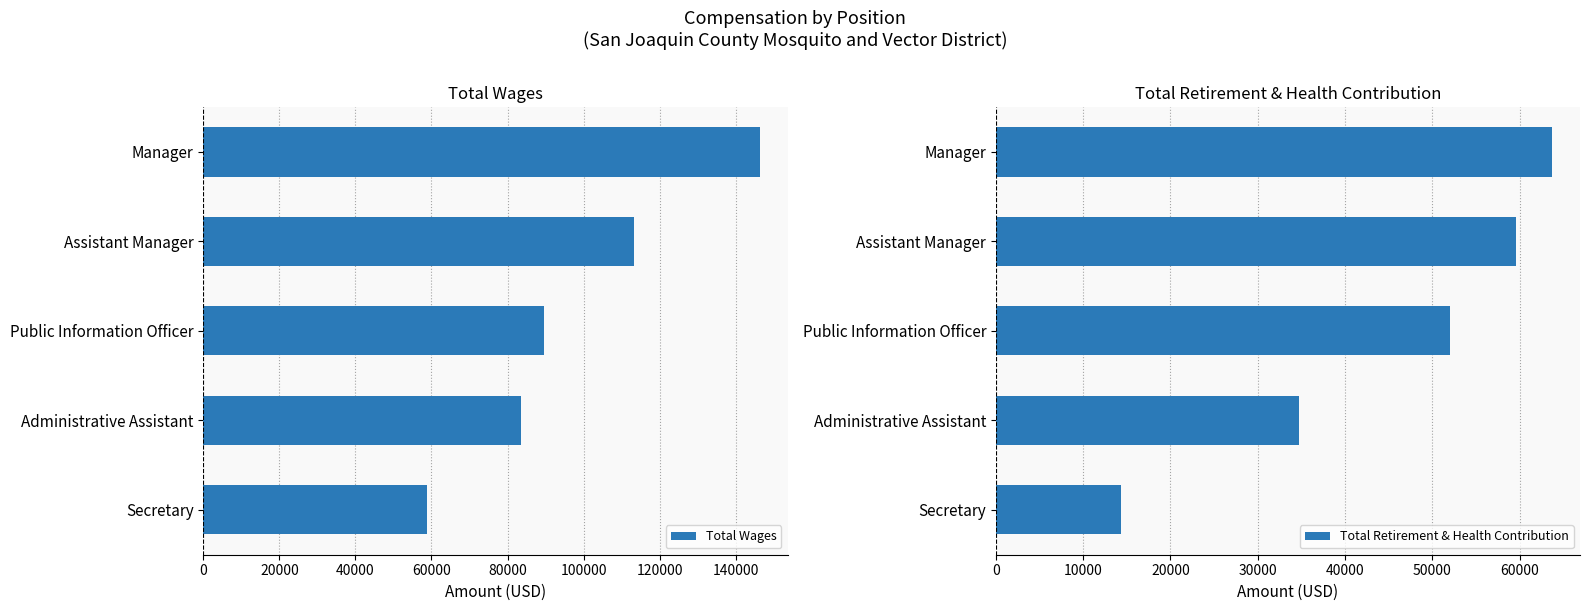

Rank the series by their average value, from highest to lowest.

Total Wages, Total Retirement & Health Contribution